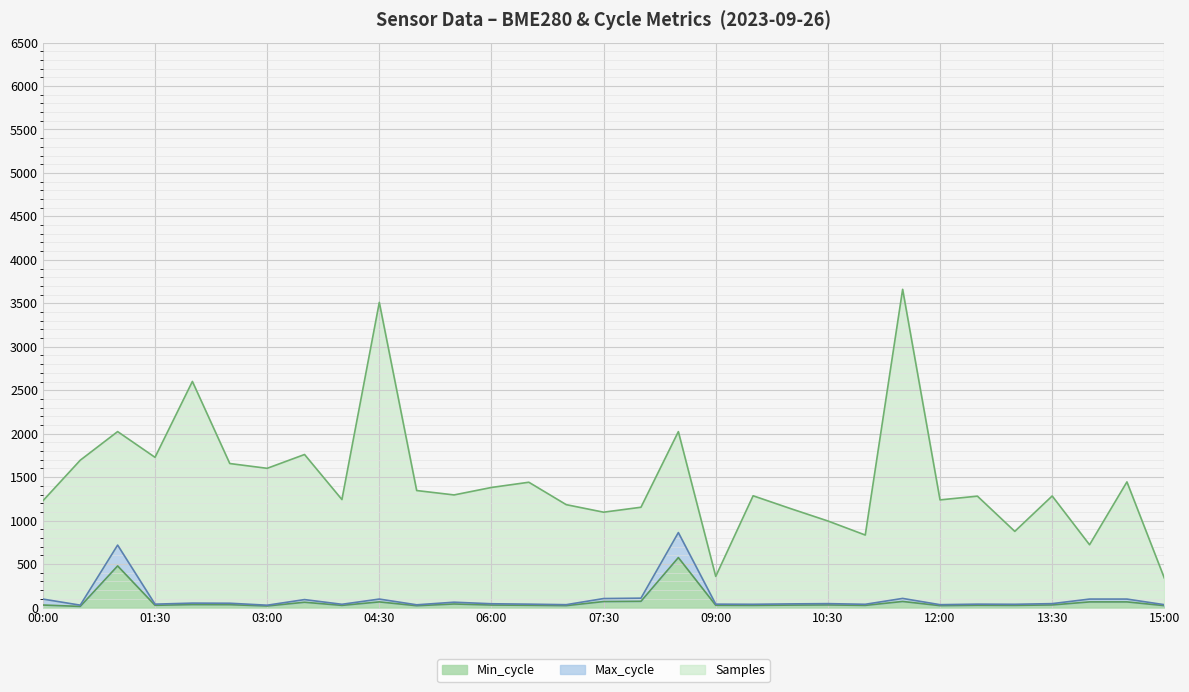

True or false: Min_cycle and Max_cycle cross at least once.

False